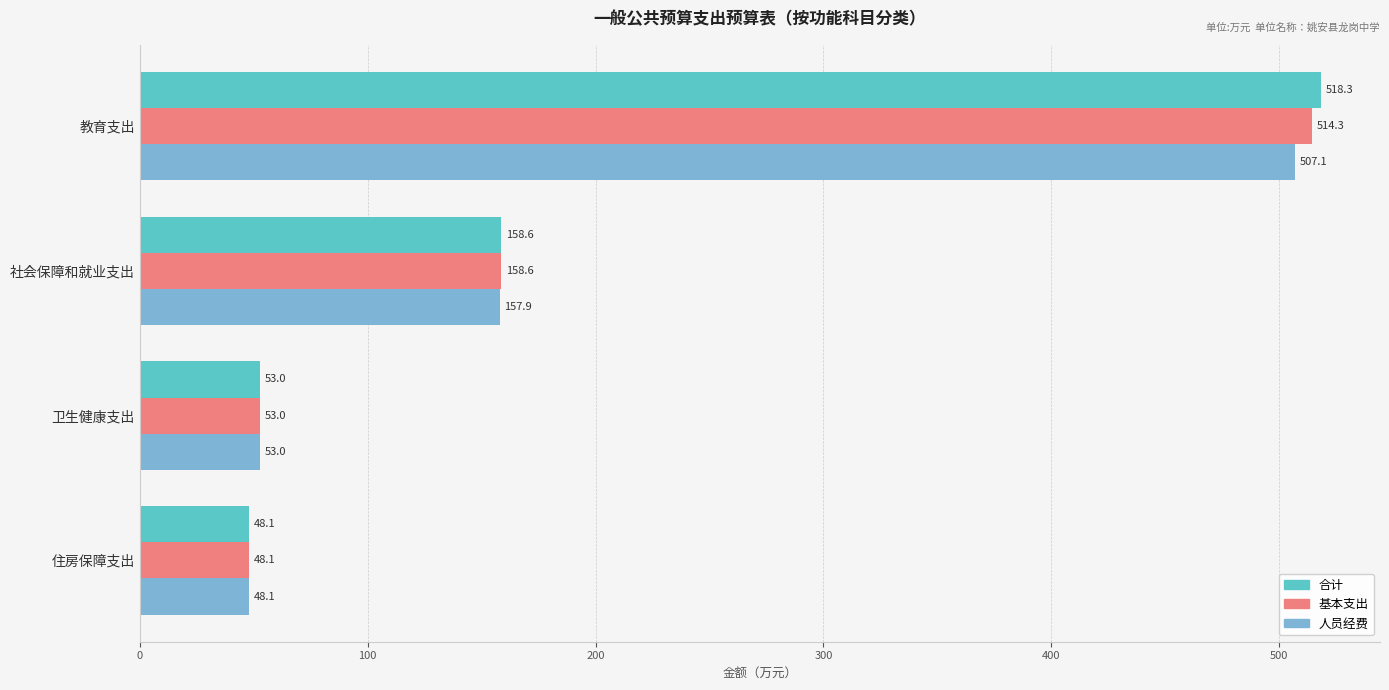

Count the number of data series in this chart.

3